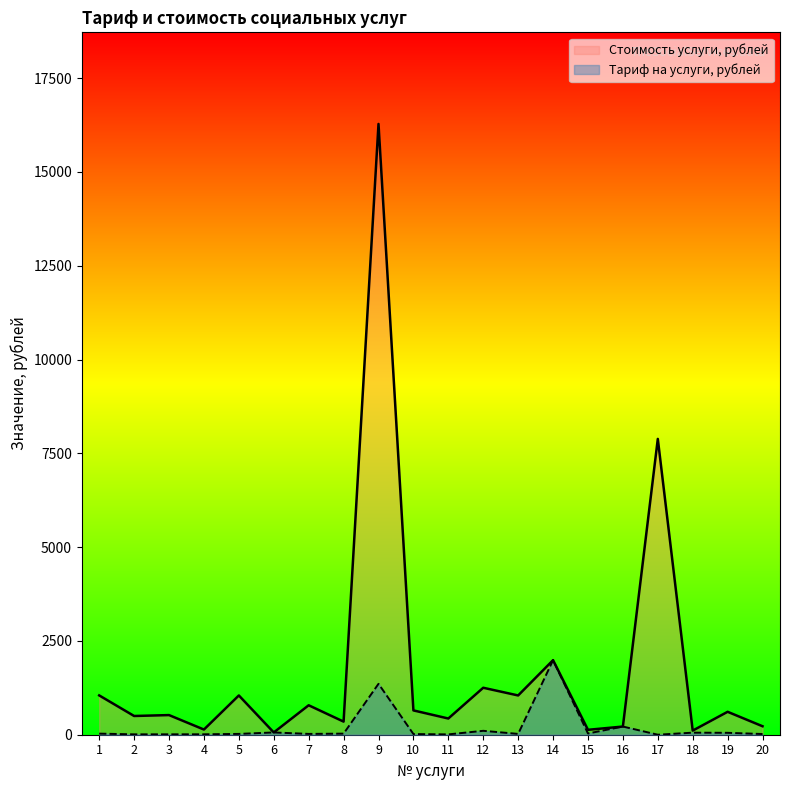

Count the number of data series in this chart.

2